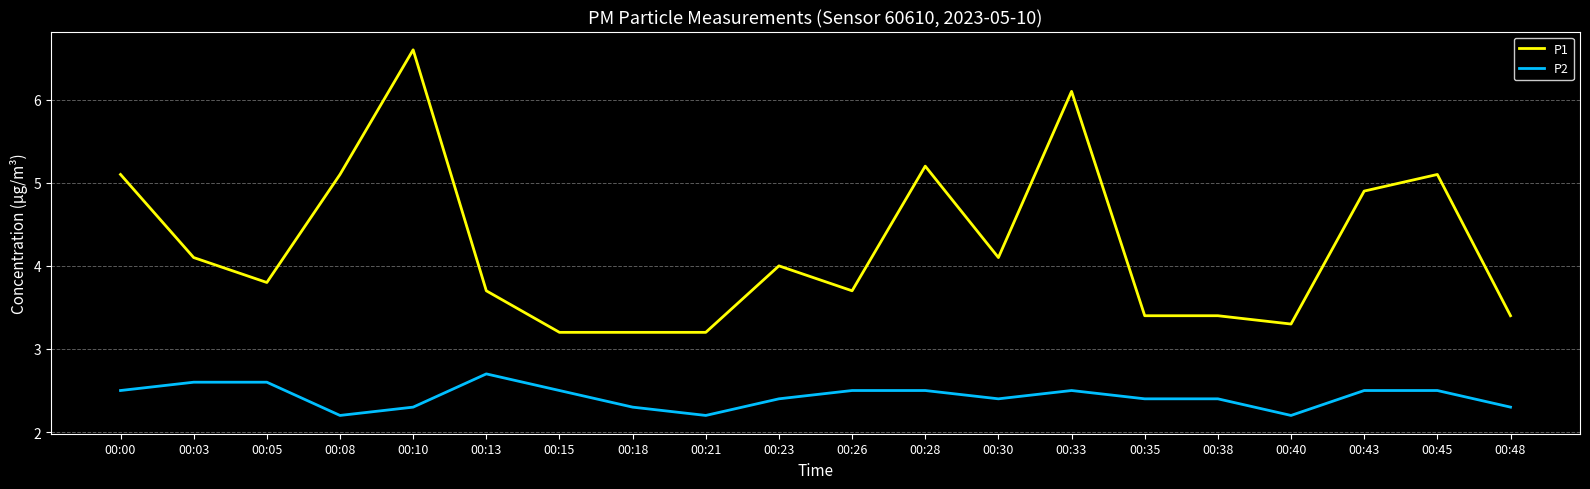

At which category is the sum across all series the highest?

00:10